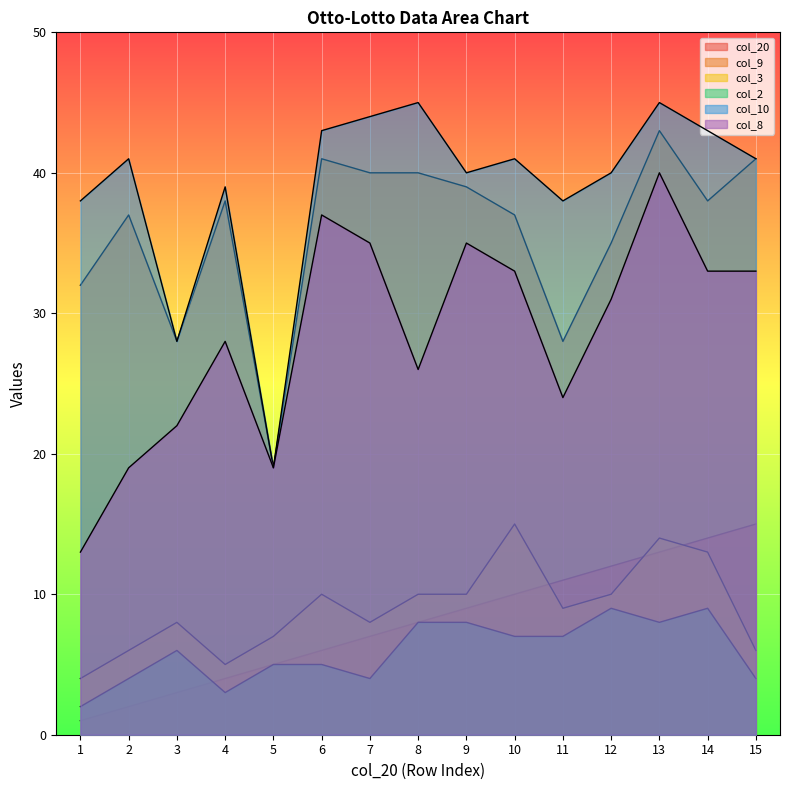

List the series in order of their peak value, lowest first.

col_2, col_20, col_3, col_8, col_9, col_10